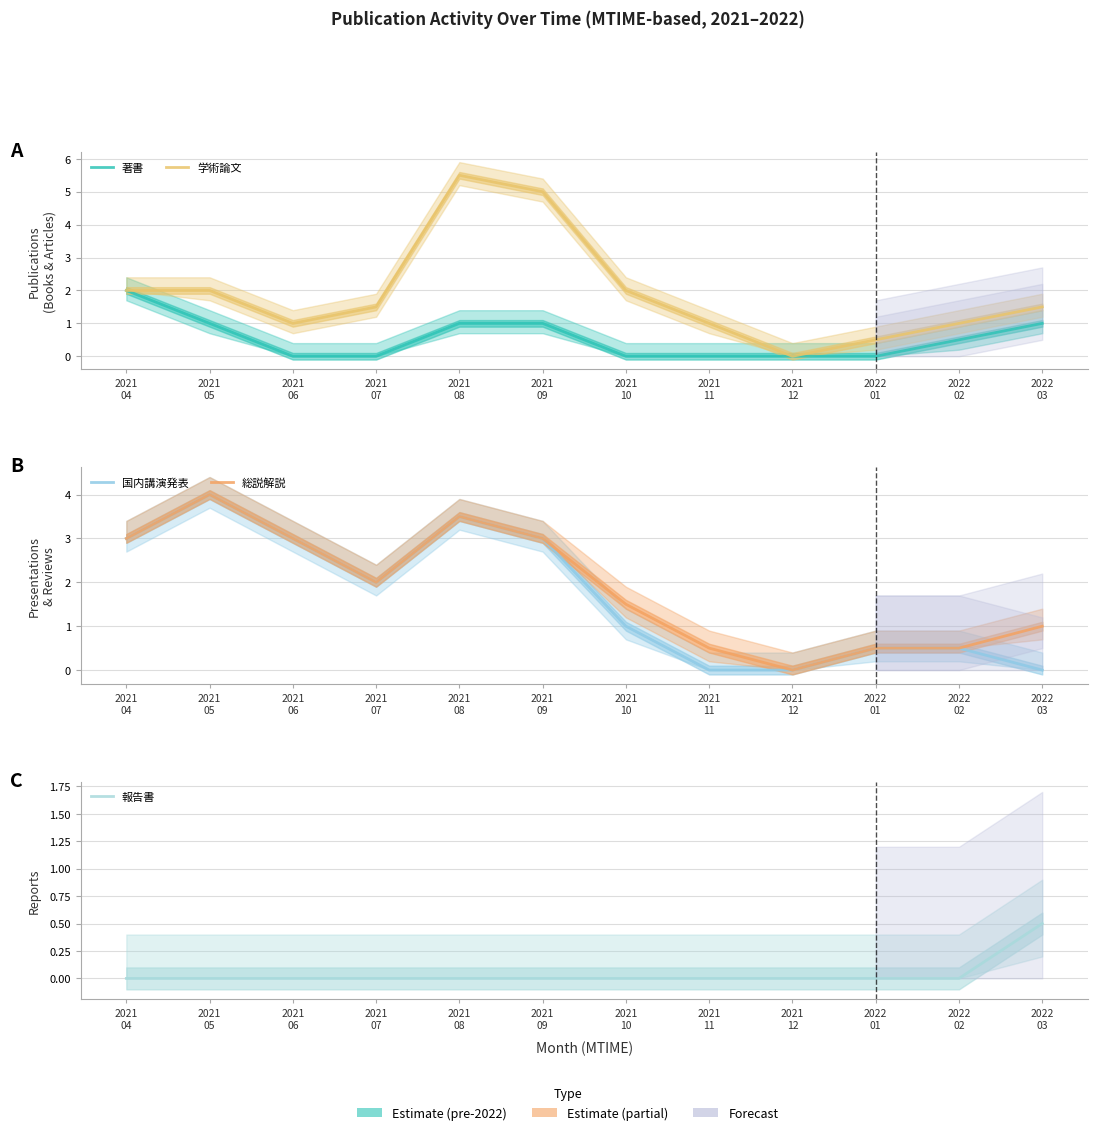

List the labels in order of 報告書 value, smallest first.

2021
04, 2021
05, 2021
06, 2021
07, 2021
08, 2021
09, 2021
10, 2021
11, 2021
12, 2022
01, 2022
02, 2022
03